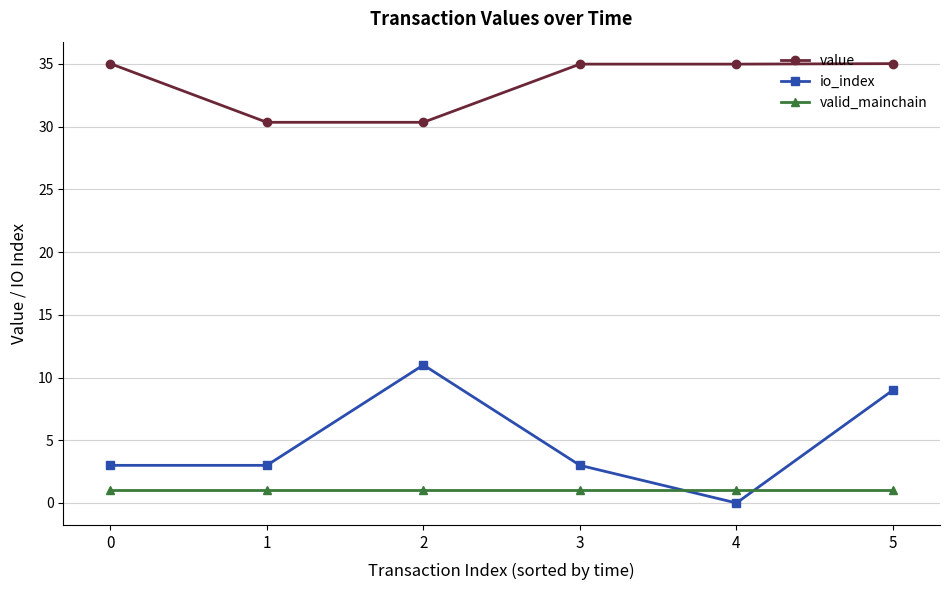

What is the average value of the value series?

33.4